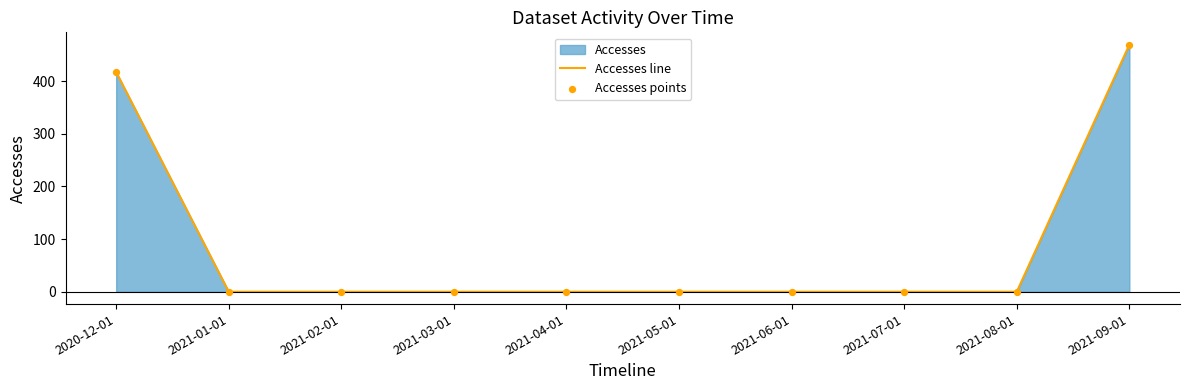

Which series has the largest Y range (max minus min)?

Accesses line